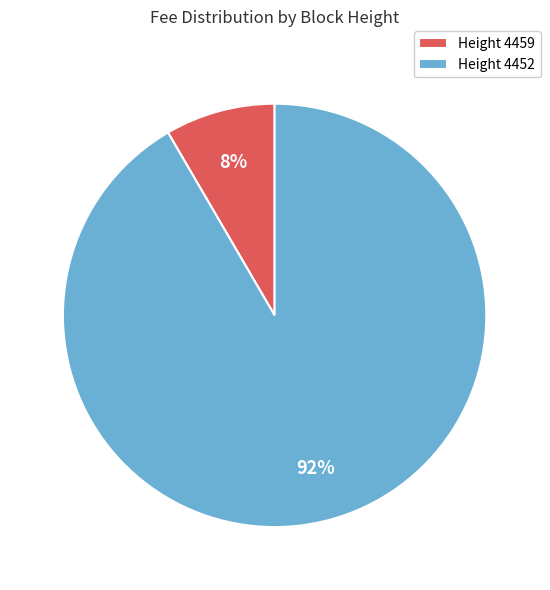

To the nearest percent, what percentage of the pie is Height 4459?

8%